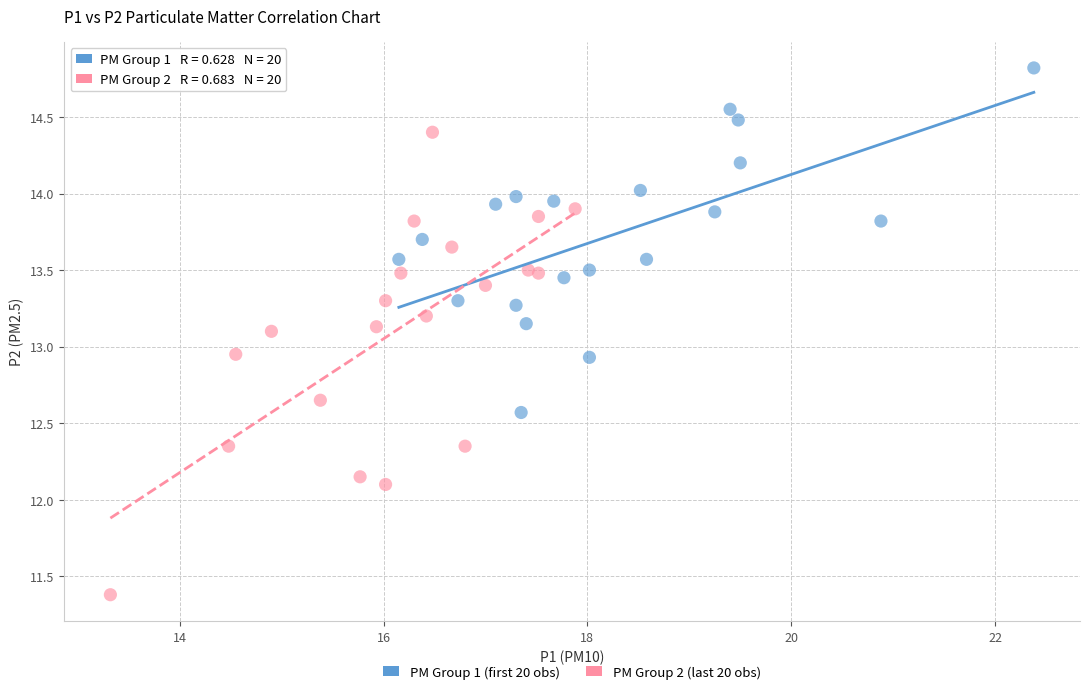

Which series contains the highest Y value?

PM Group 1 (first 20 obs)